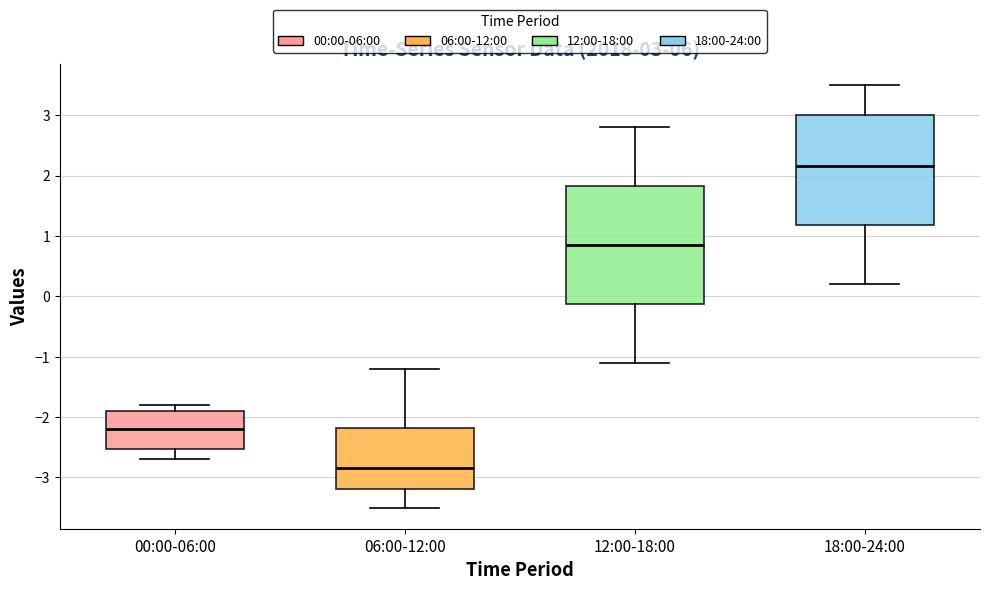

Comparing the boxes themselves (not the whiskers), which one is the tallest?

12:00-18:00